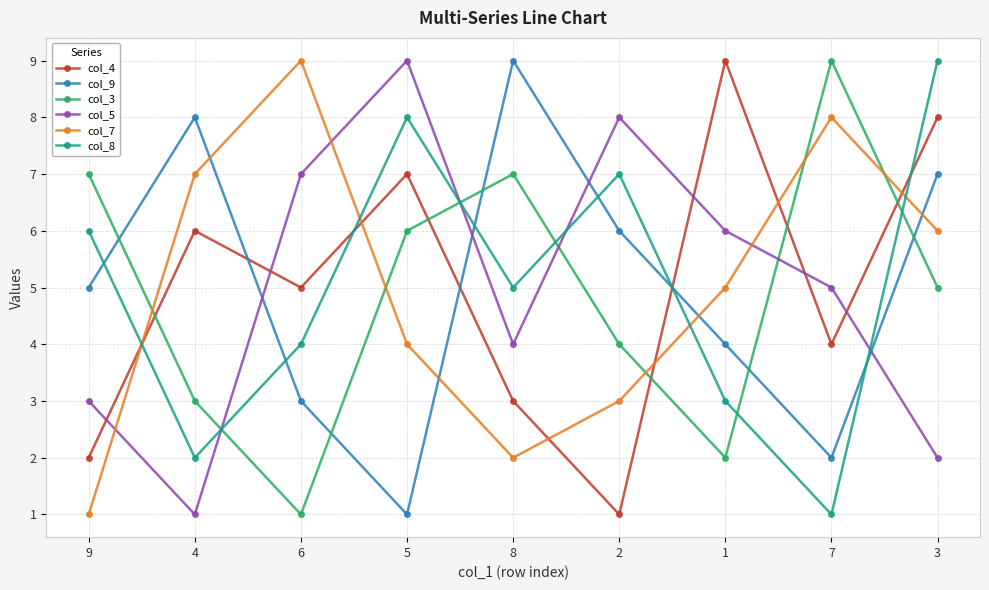

Between 9 and 7, which series saw the biggest shift?

col_7